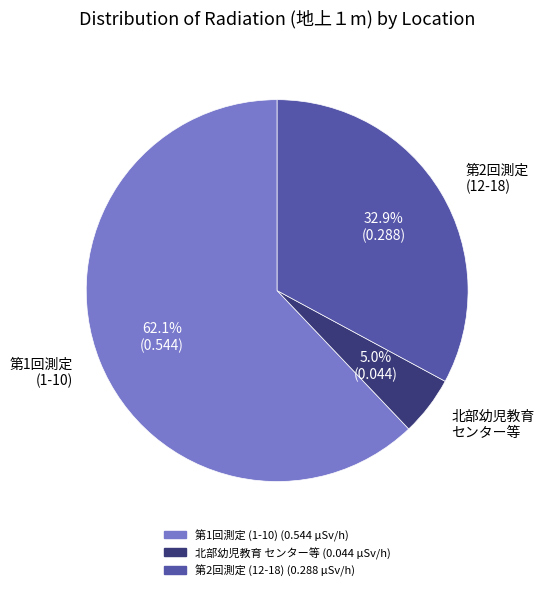

How much of the chart is everything except 第1回測定 (1-10)?

37.9%